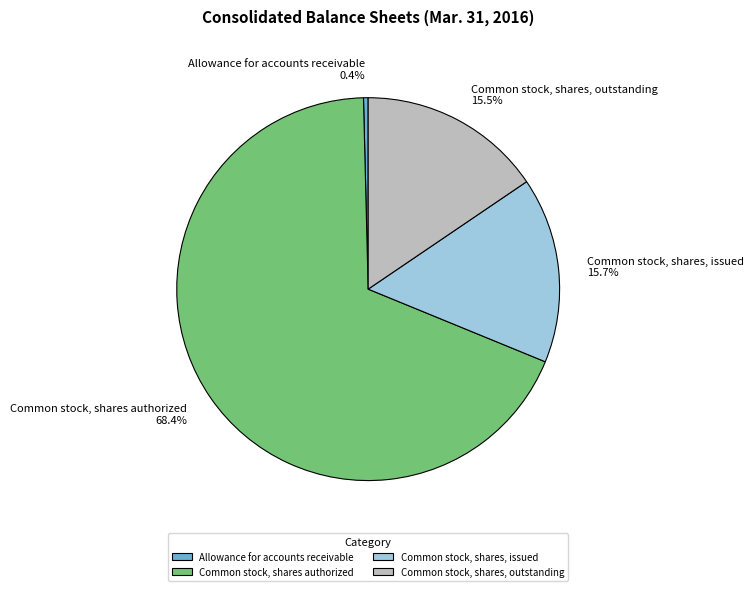

Between Common stock, shares authorized and Common stock, shares, outstanding, which is larger?

Common stock, shares authorized